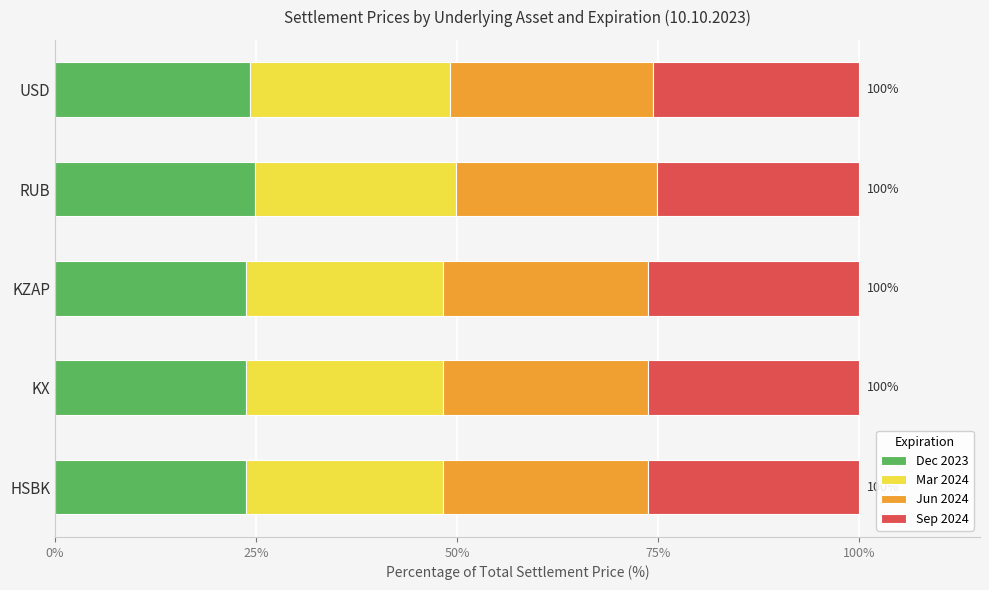

Is it true that Dec 2023 equals 23.7 at KX?

True